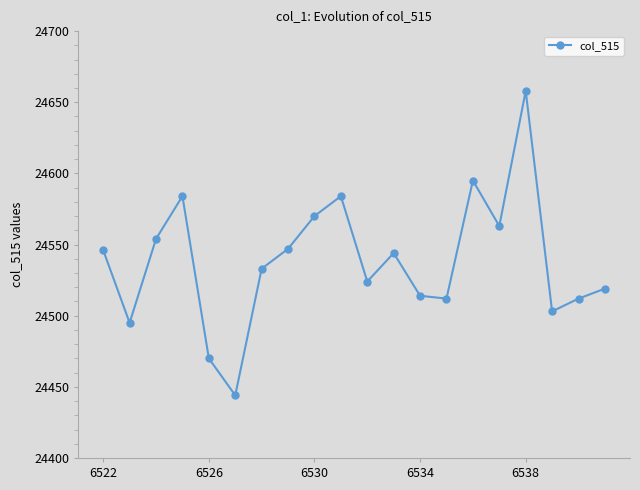

What is the value of the 9th point from the left?

24570